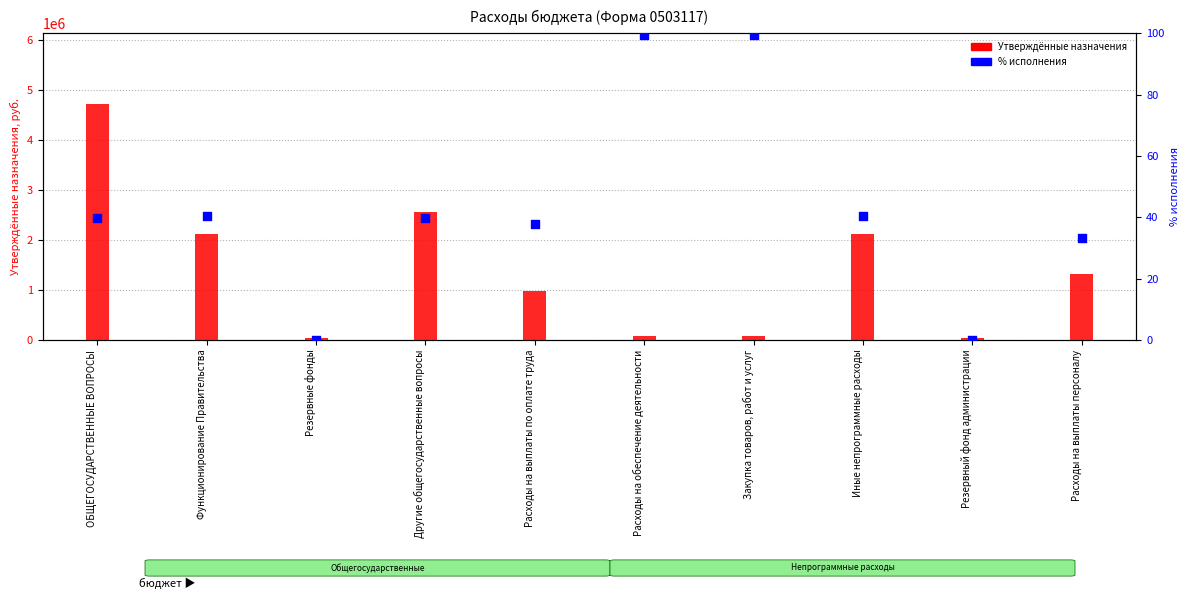

At how many categories does at least one series exceed 2988920?

1